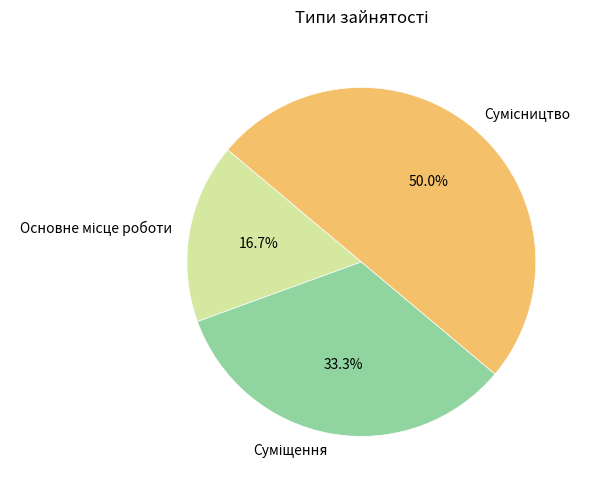

How many segments does this pie chart have?

3